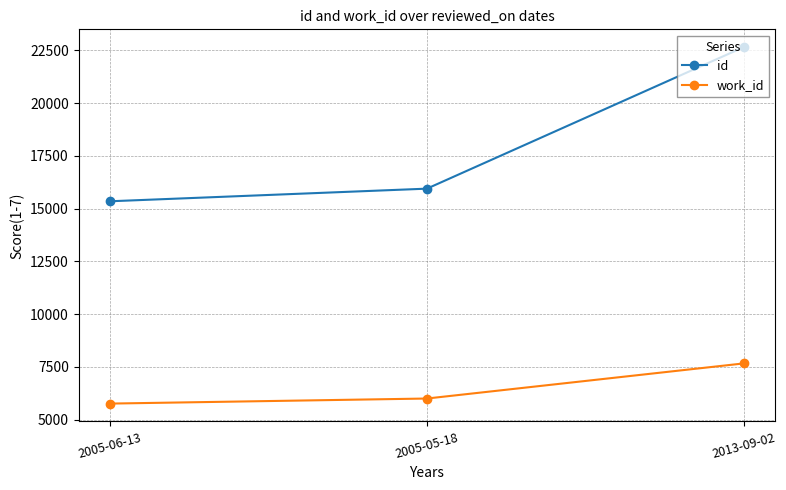

List the series in order of their overall mean, lowest first.

work_id, id